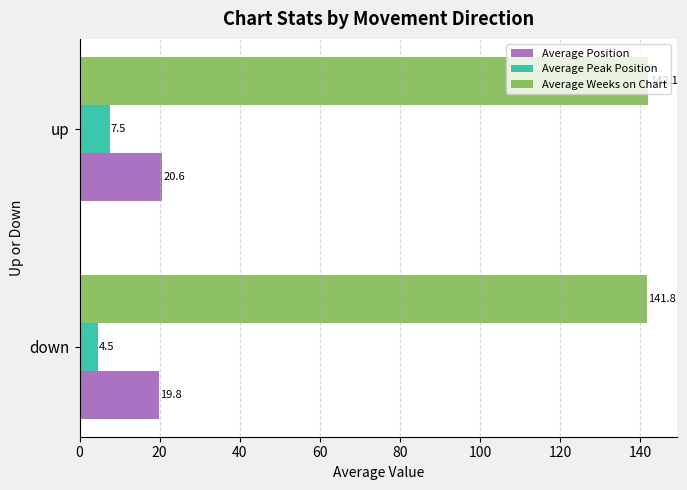

Is it true that Average Weeks on Chart equals 142.1 at up?

True